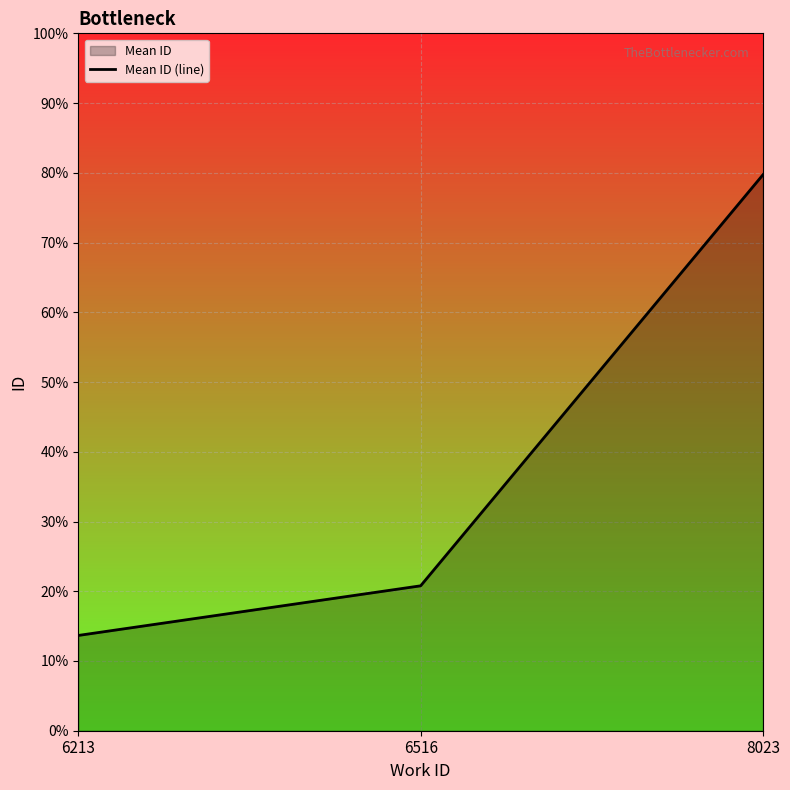

At which label is the value closest to 20457?

6516